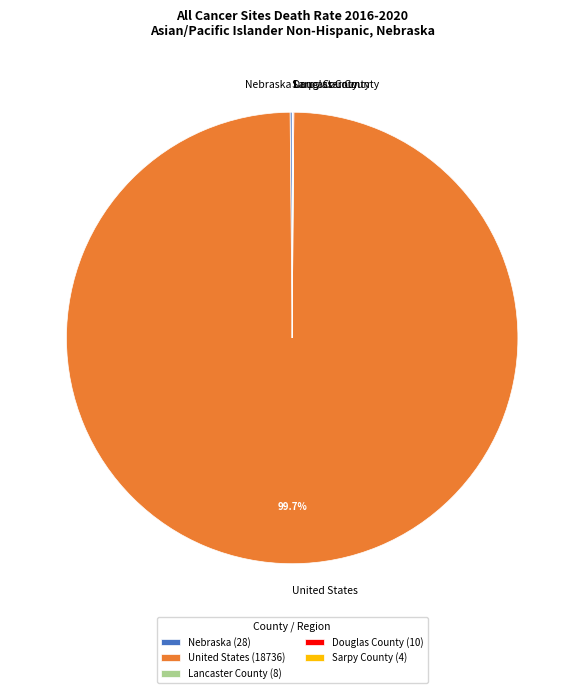

Does United States represent more than half of the total?

Yes